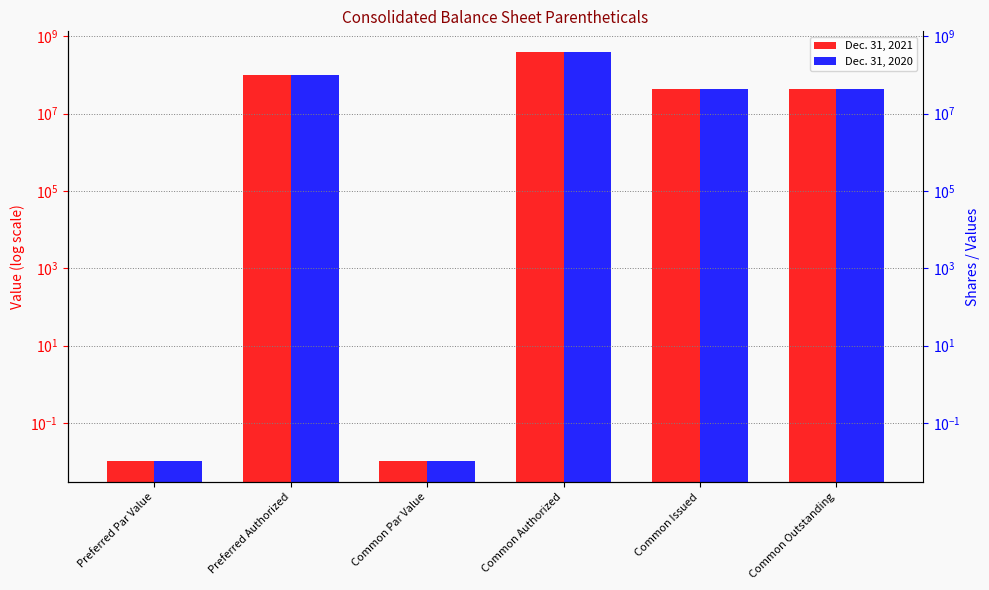

Rank the series by their average value, from highest to lowest.

Dec. 31, 2020, Dec. 31, 2021